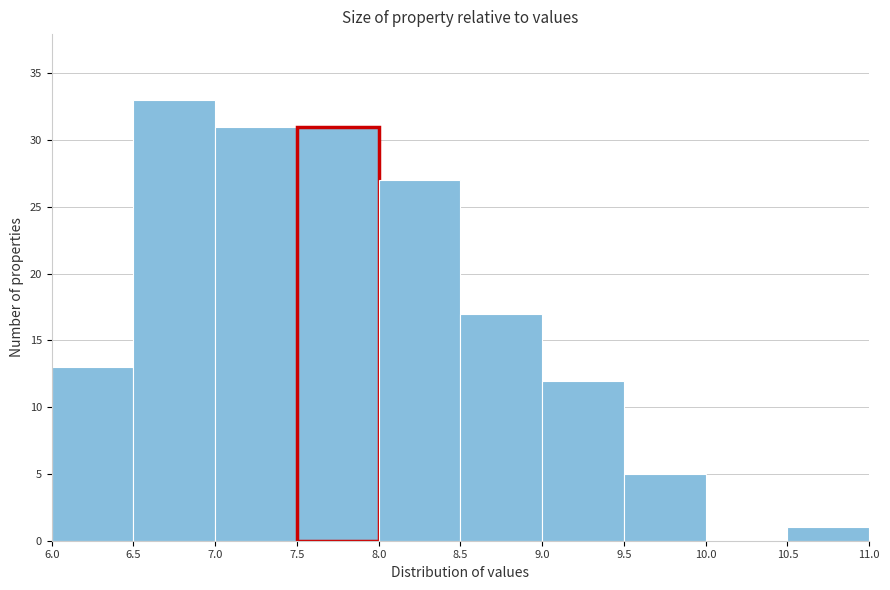

Reading left to right, transcribe this chart: for each bar, give the range it covers on the x-axis and its height. The values are not printed on the chart, so give them approximately, as read against the axis.

6.0 to 6.5: 13
6.5 to 7.0: 33
7.0 to 7.5: 31
7.5 to 8.0: 31
8.0 to 8.5: 27
8.5 to 9.0: 17
9.0 to 9.5: 12
9.5 to 10.0: 5
10.0 to 10.5: 0
10.5 to 11.0: 1